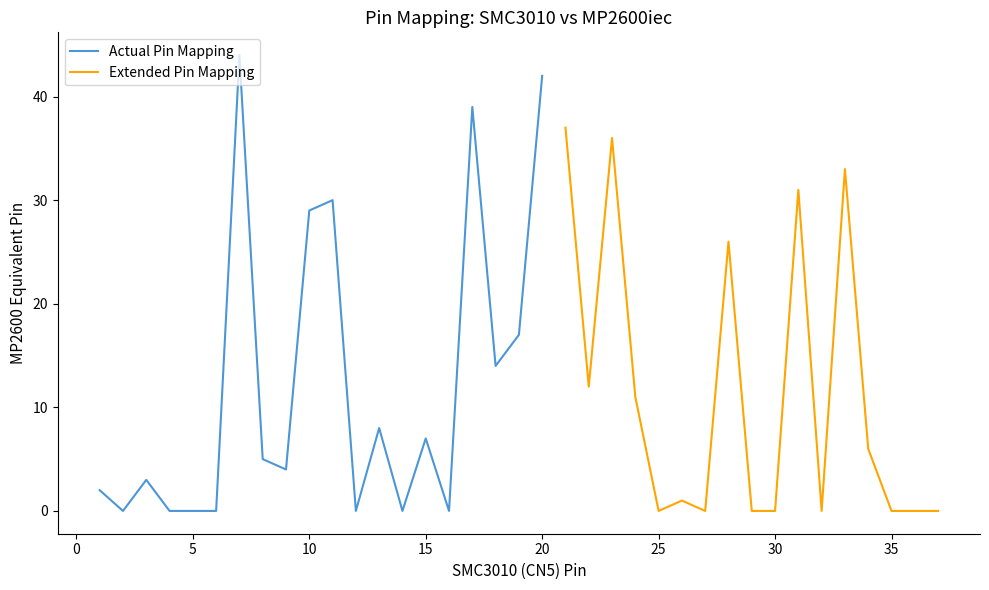

Reading left to right, extract all data points from this chart.

SMC3010 Pin: 1=1	2=2	3=3	4=4	5=5	6=6	7=7	8=8	9=9	10=10	11=11	12=12	13=13	14=14	15=15	16=16	17=17	18=18	19=19	20=20	21=21	22=22	23=23	24=24	25=25	26=26	27=27	28=28	29=29	30=30	31=31	32=32	33=33	34=34	35=35	36=36	37=37
MP2600 Pin: 1=2	2=0	3=3	4=0	5=0	6=0	7=44	8=5	9=4	10=29	11=30	12=0	13=8	14=0	15=7	16=0	17=39	18=14	19=17	20=42	21=37	22=12	23=36	24=11	25=0	26=1	27=0	28=26	29=0	30=0	31=31	32=0	33=33	34=6	35=0	36=0	37=0